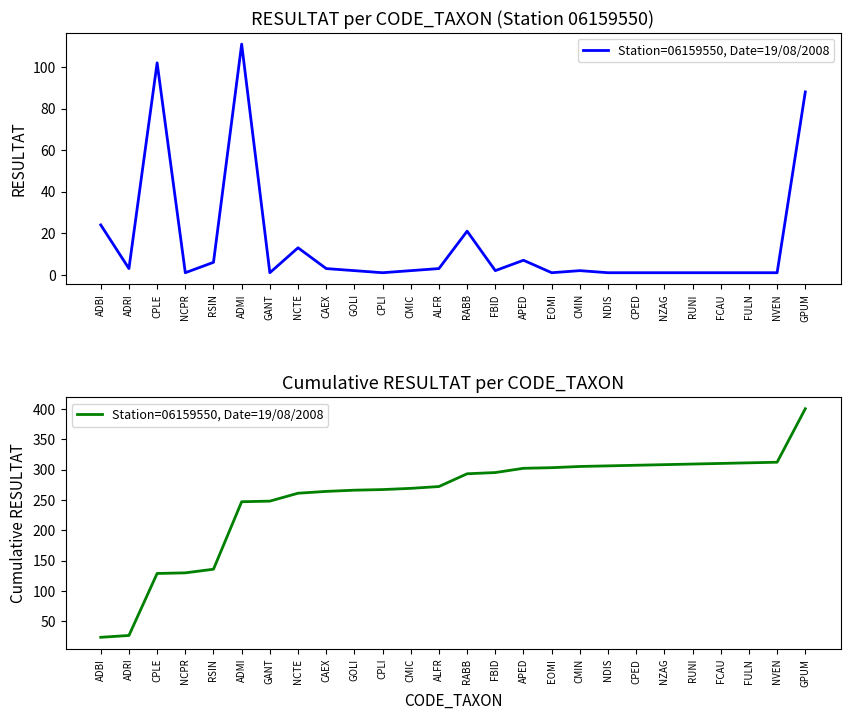

Which label corresponds to the smallest value in the chart?

ADBI